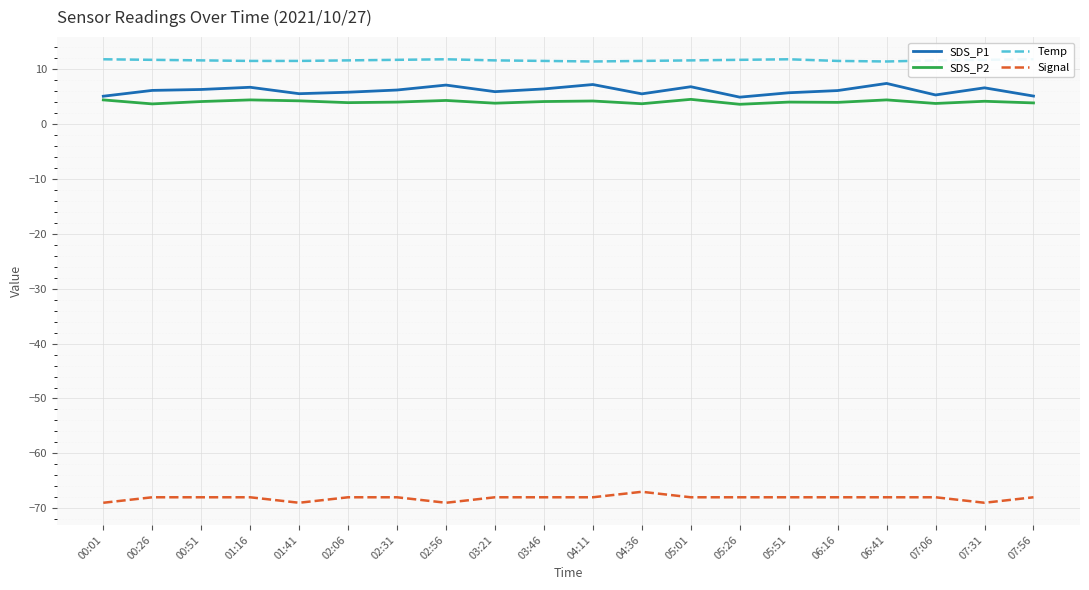

Rank the series by their maximum value, from lowest to highest.

Signal, SDS_P2, SDS_P1, Temp